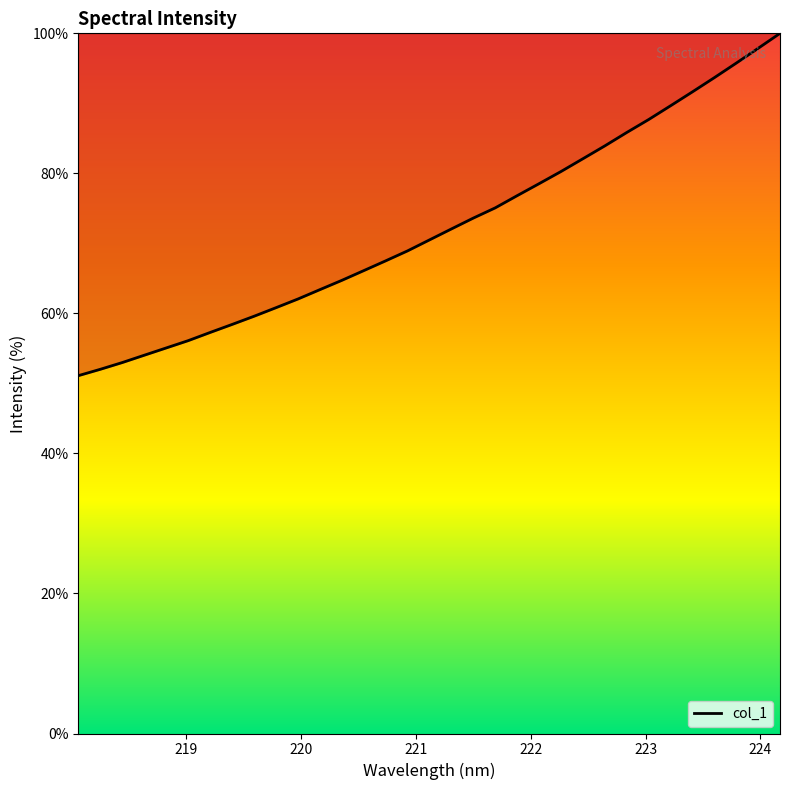

What is the smallest value displayed?

51.1